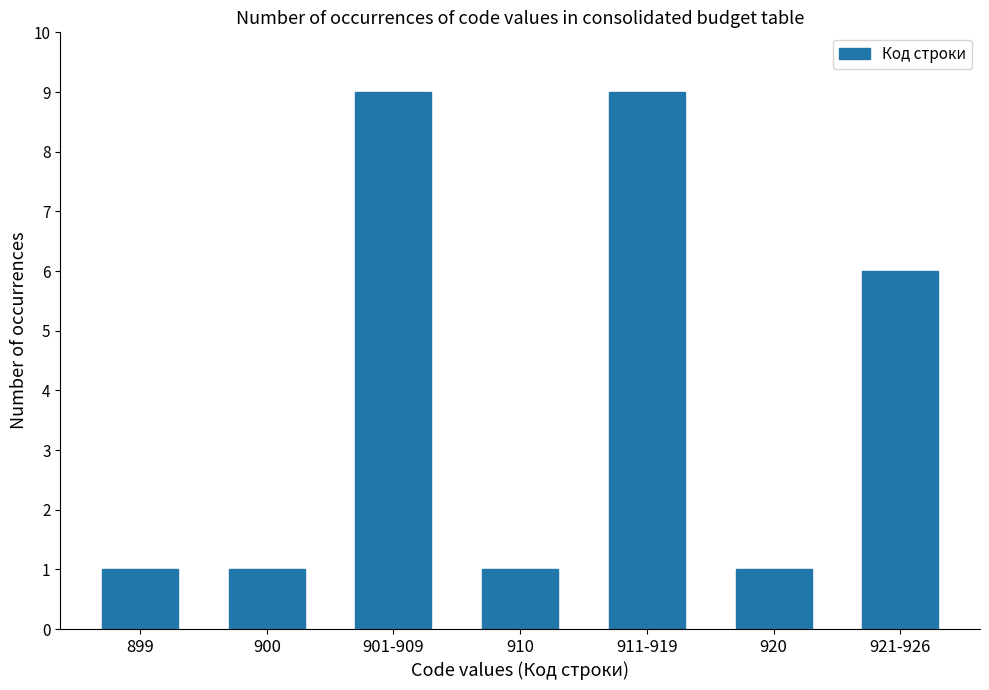

The chart shows a value of 4 at 901-909. True or false?

False